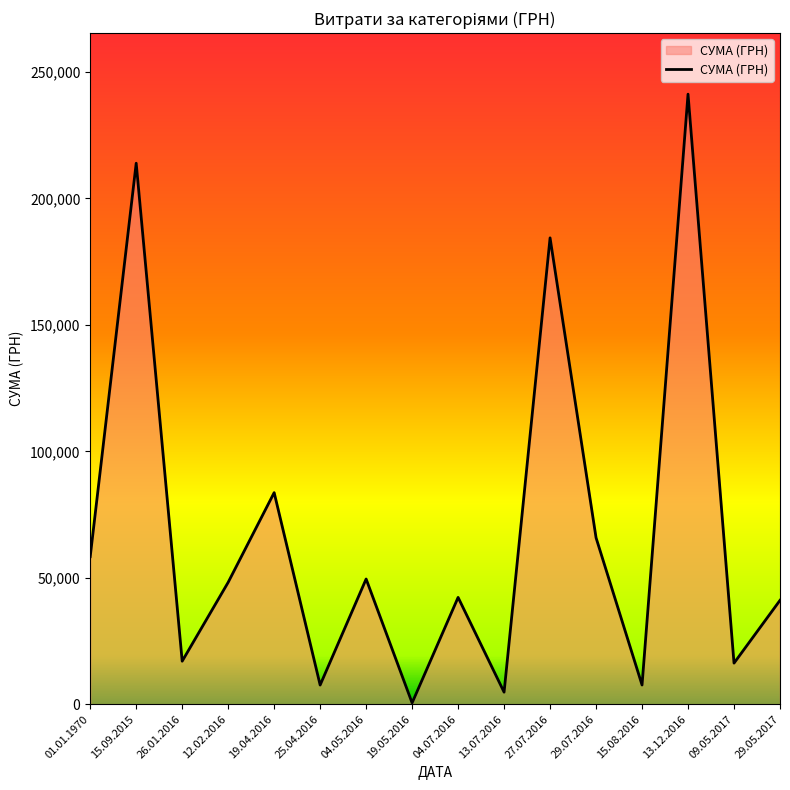

What is the difference between the values at 26.01.2016 and 15.09.2015?

196925.2